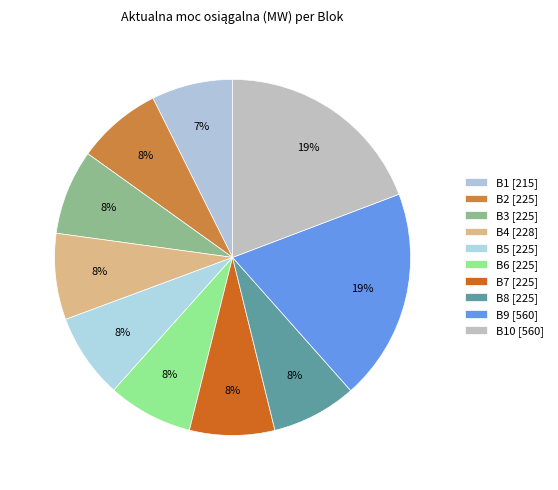

What is the largest slice in the pie chart?

B9